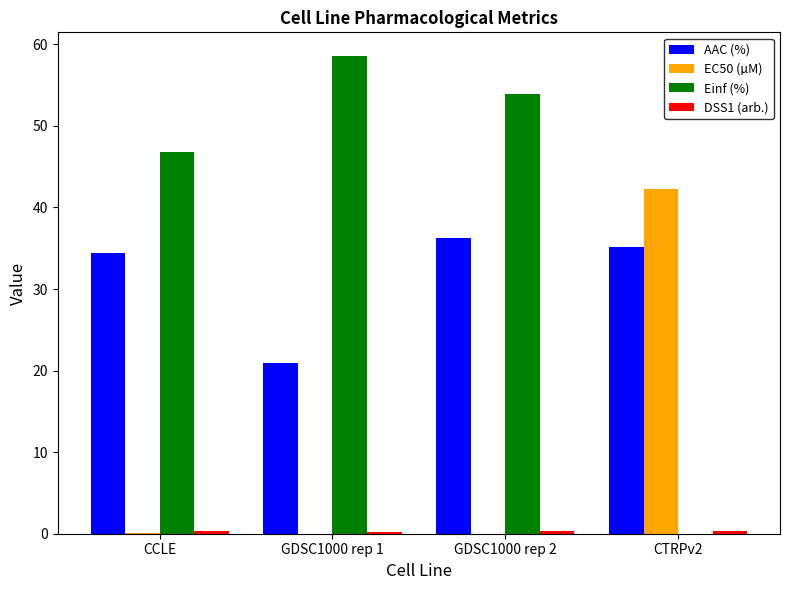

What is the average value of the EC50 (µM) series?

10.6